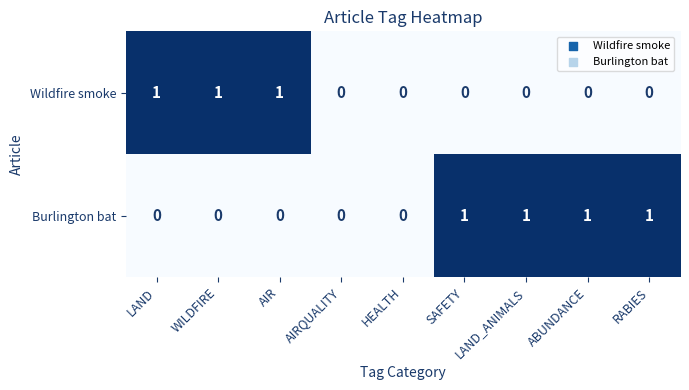

True or false: Burlington bat has a value of 0 at HEALTH.

True